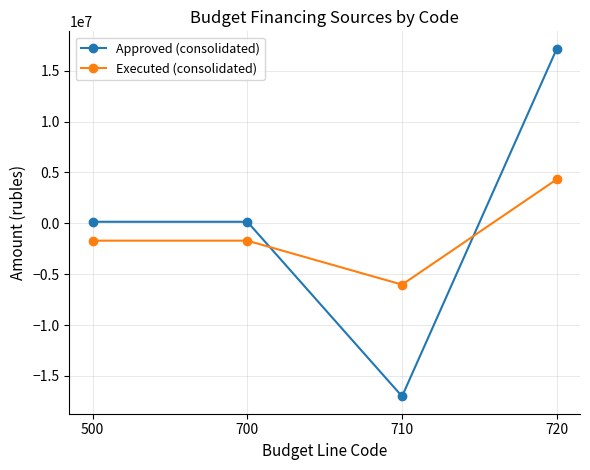

What is the approximate value of Approved (consolidated) at 710?

-17007500.0